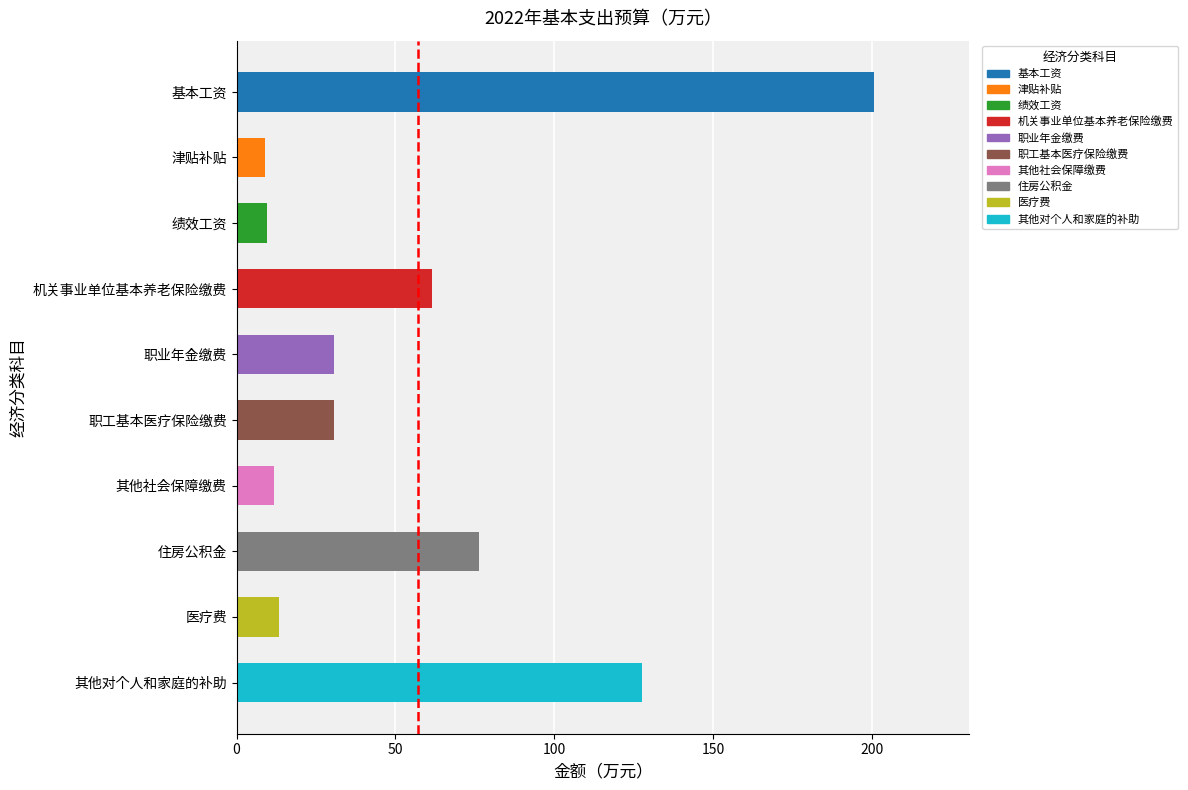

Where is the data nearest to the value 104?

其他对个人和家庭的补助